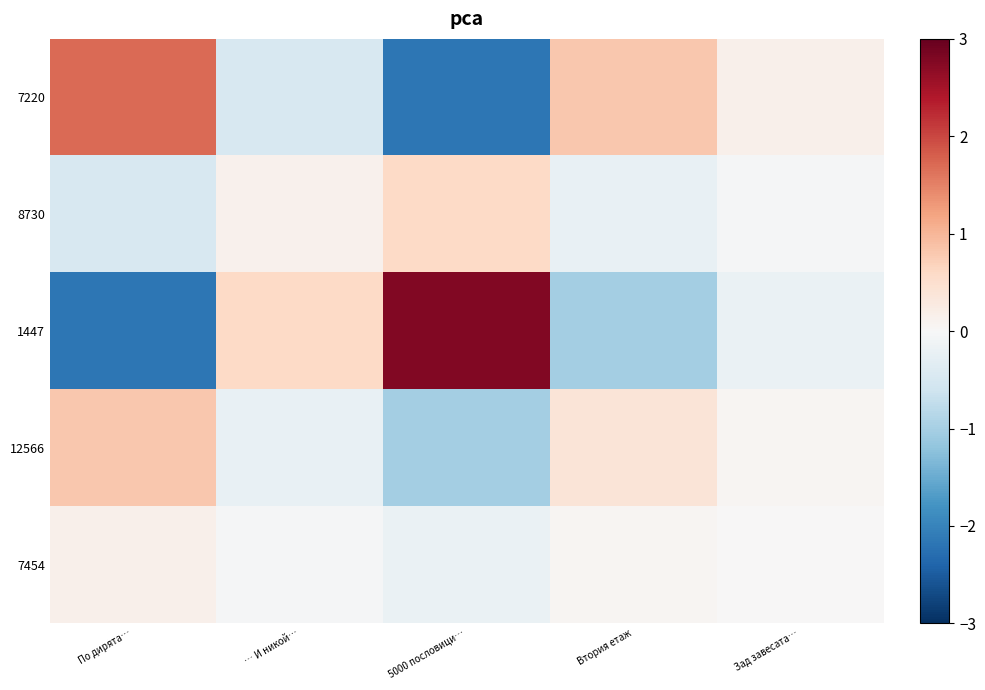

What is the spread (max minus min) of values at Втория етаж?

1.8